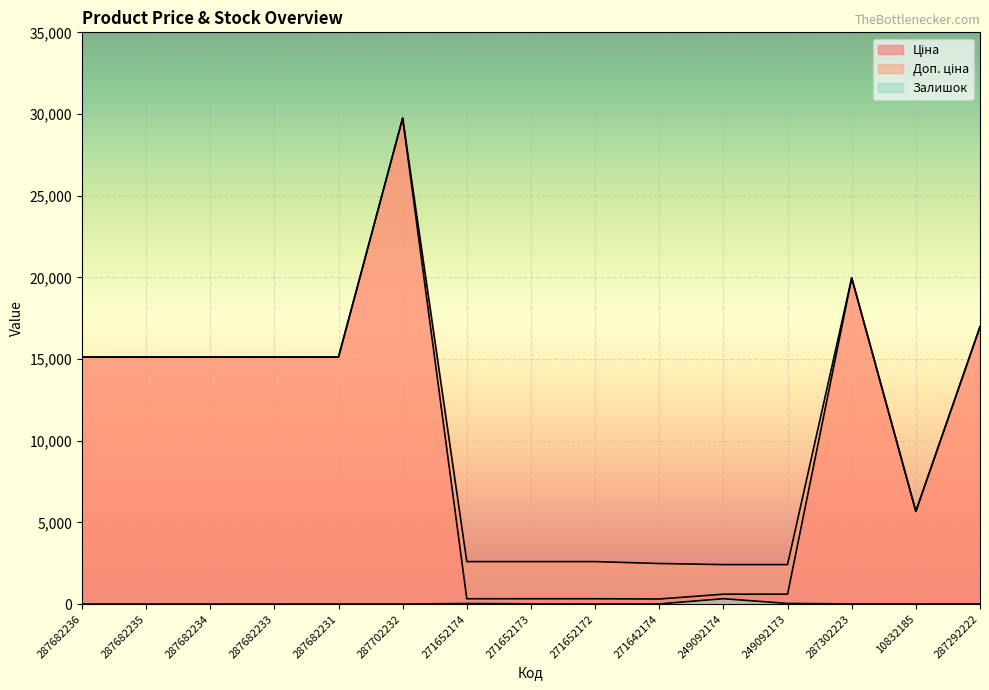

At which category does Ціна reach its first local valley?

271642174